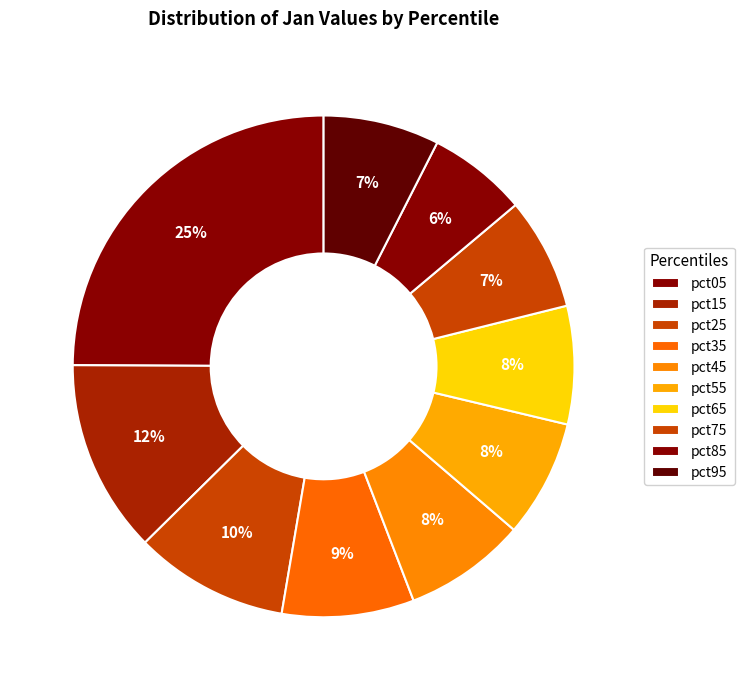

Which has a higher value, pct45 or pct95?

pct45